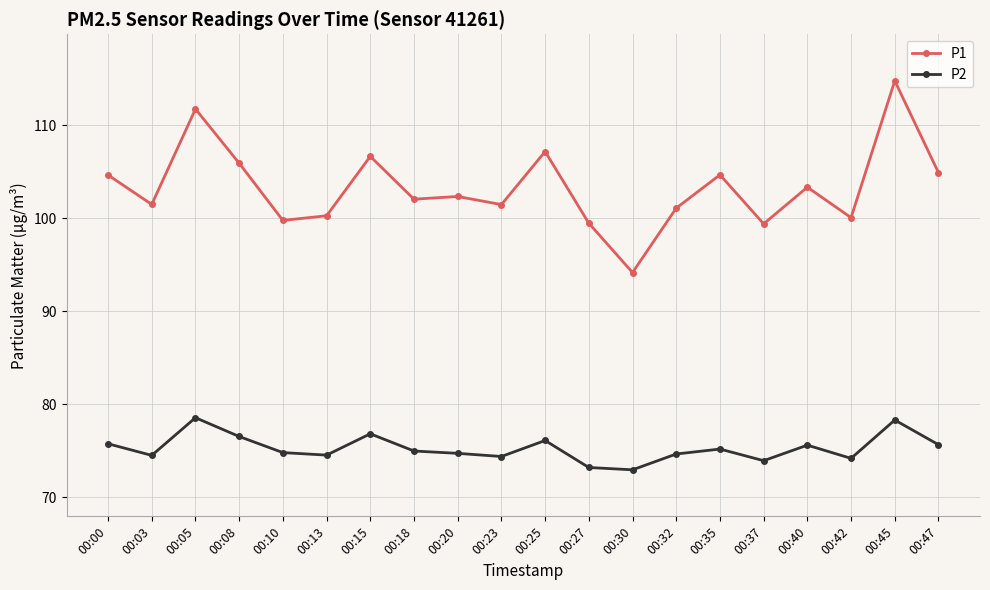

What is the spread (max minus min) of values at 00:32?

26.4